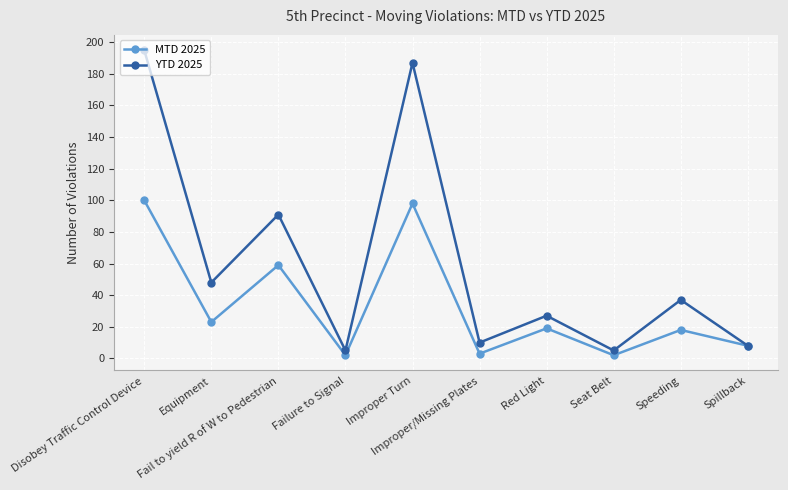

How many data points in YTD 2025 are less than 37?

5